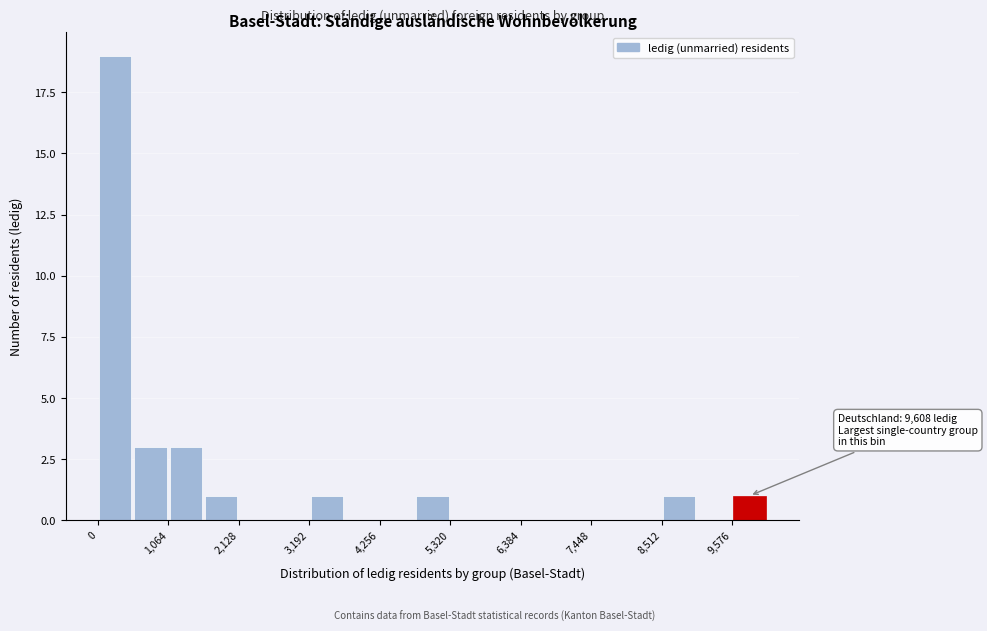

Read against the x-axis, roughly where is the centre of the tallest bar?

200